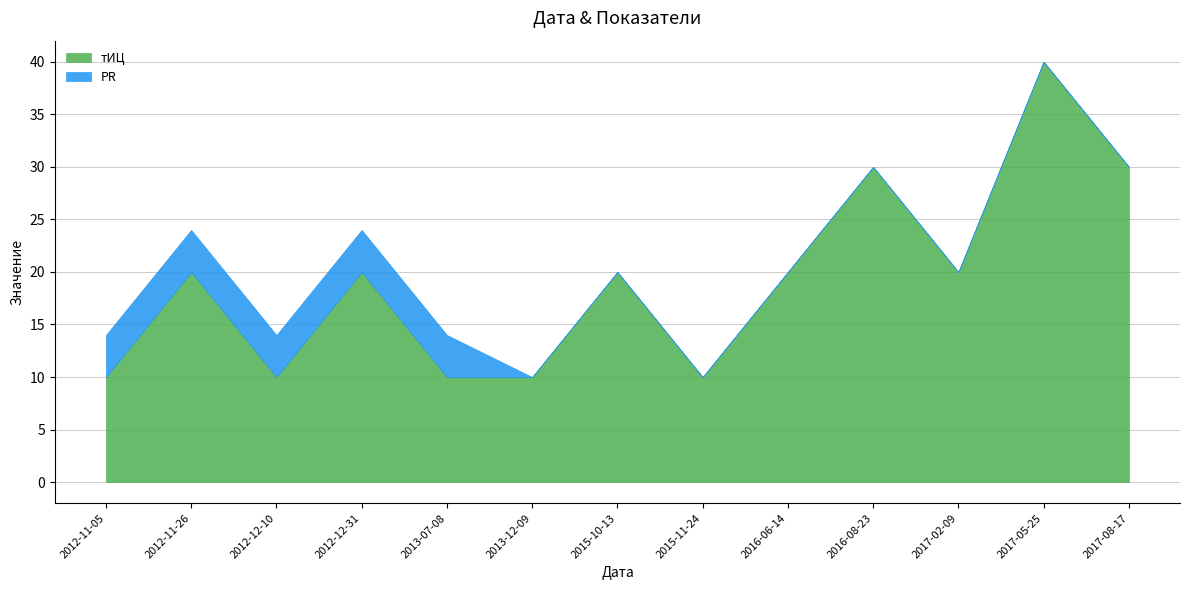

What value does the тИЦ series have at 2016-06-14, to the nearest 10?

20